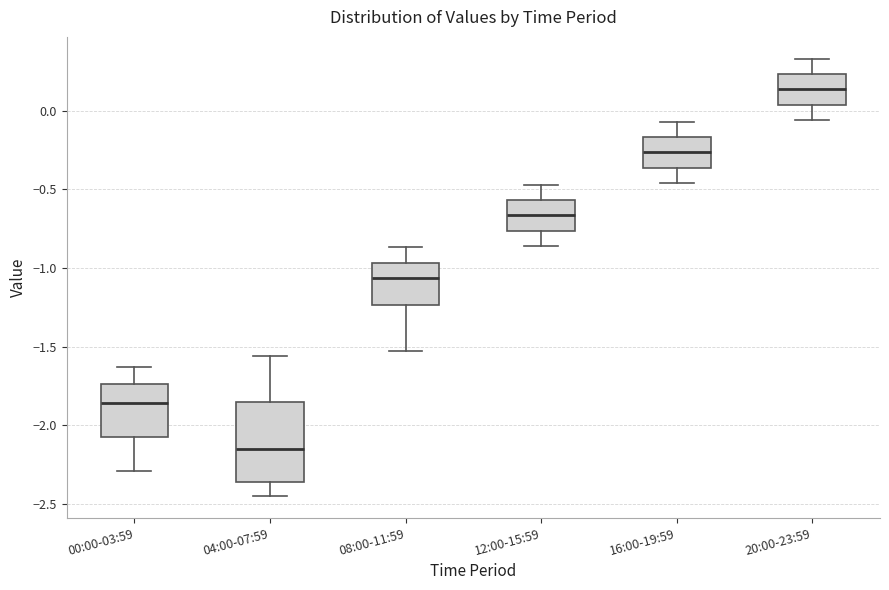

Reading left to right, read every box against the y-axis: the position of its median line, the range the box covers, and the ends of its whiskers. The values are not printed on the chart, so give them approximately, as read against the axis.

00:00-03:59: median -1.85, box -2.05 to -1.75, whiskers -2.30 to -1.65
04:00-07:59: median -2.15, box -2.35 to -1.85, whiskers -2.45 to -1.55
08:00-11:59: median -1.05, box -1.25 to -0.95, whiskers -1.55 to -0.85
12:00-15:59: median -0.65, box -0.75 to -0.55, whiskers -0.85 to -0.45
16:00-19:59: median -0.25, box -0.35 to -0.15, whiskers -0.45 to -0.05
20:00-23:59: median 0.15, box 0.05 to 0.25, whiskers -0.05 to 0.35